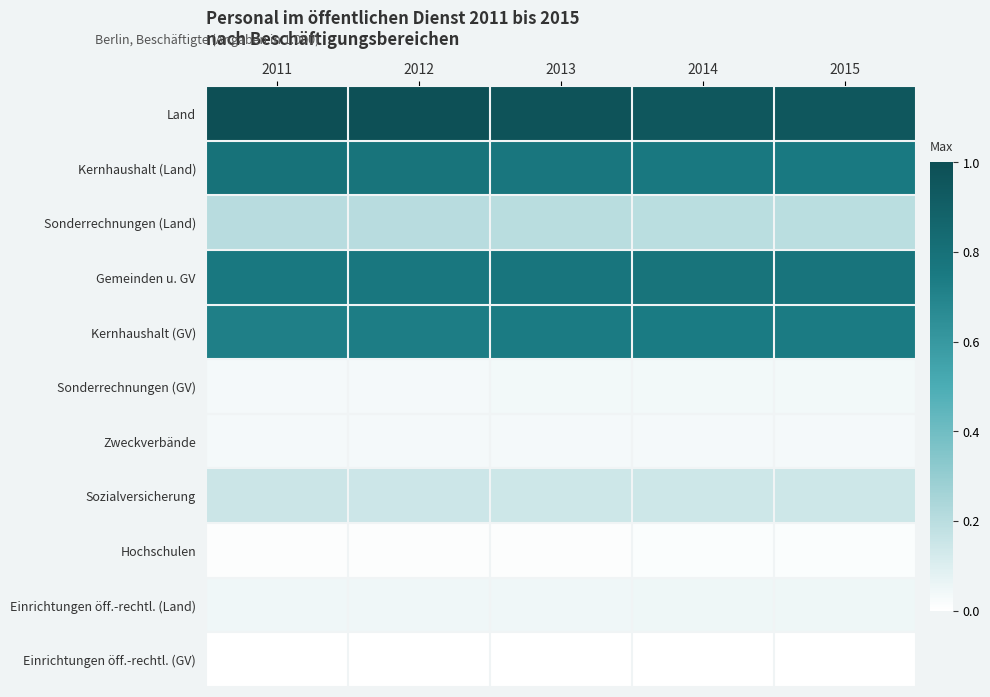

What is the total value across all series at 2015?

58.7